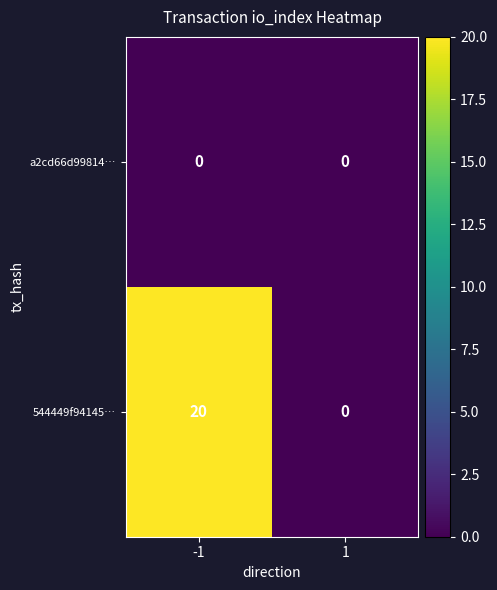

What is the sum of the 544449f94145… values at -1 and 1?

20